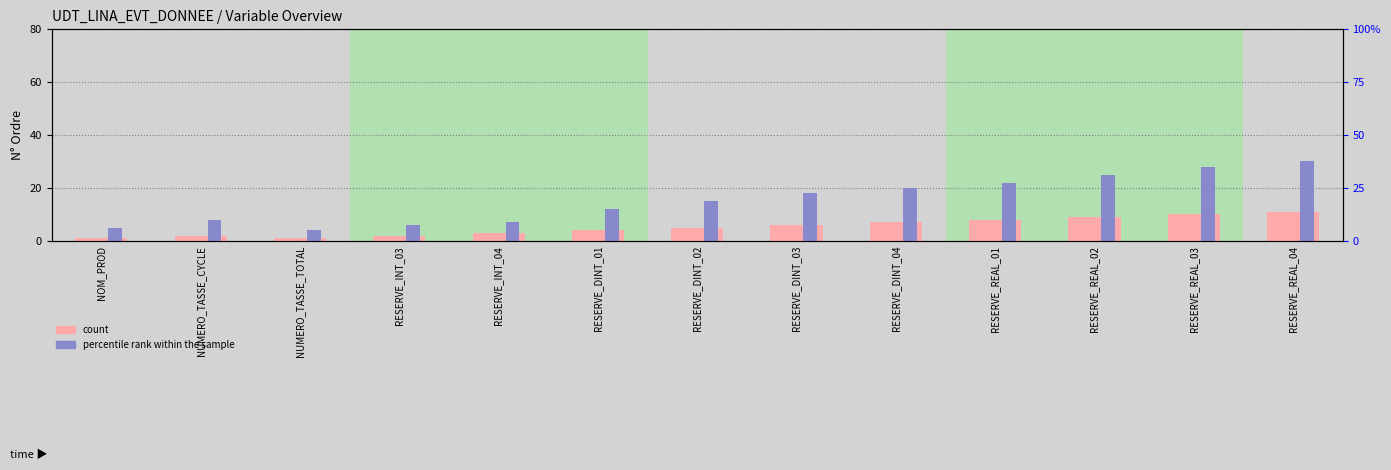

Which has a higher value, RESERVE_INT_03 or RESERVE_REAL_01?

RESERVE_REAL_01